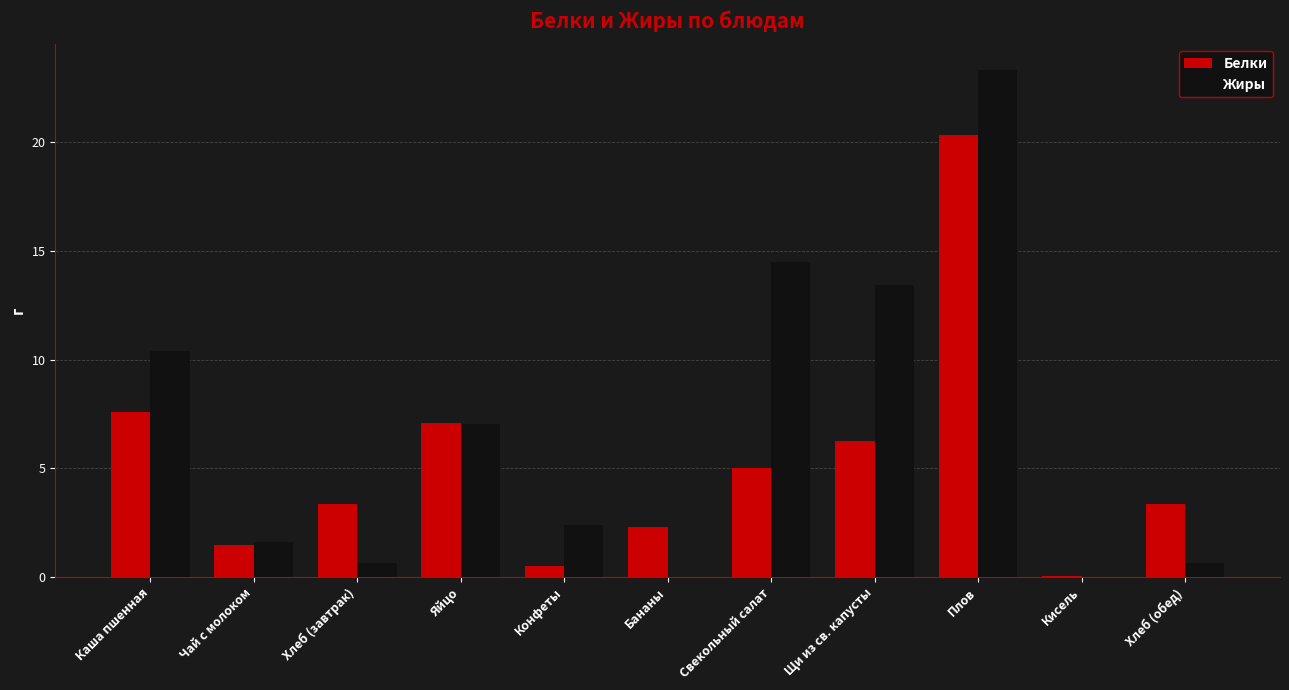

What is the approximate value of Белки at Чай с молоком?

1.5